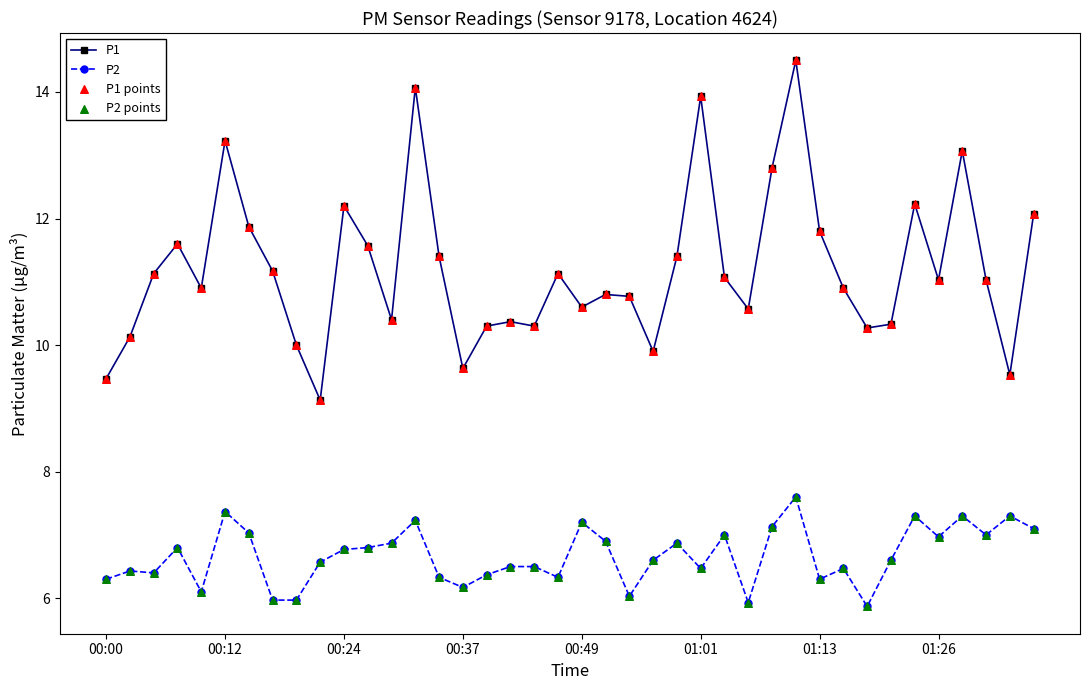

Which series has the largest range (max minus min)?

P1